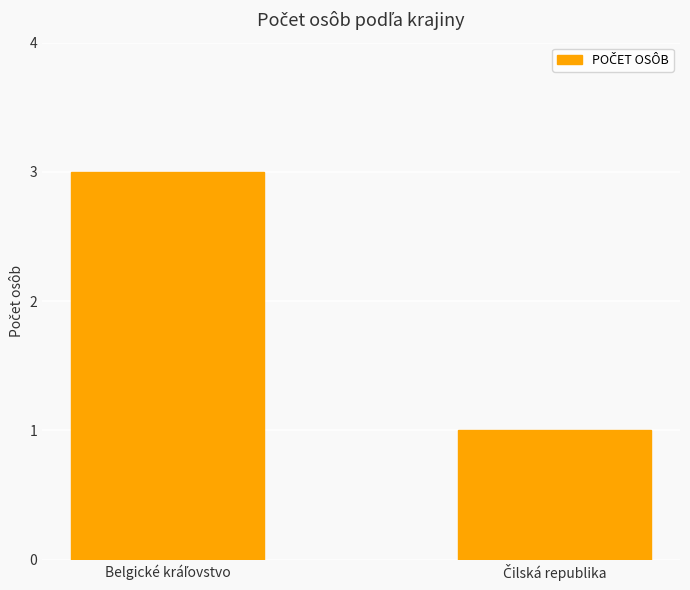

Reading left to right, list all the values displayed in this chart.

3	1